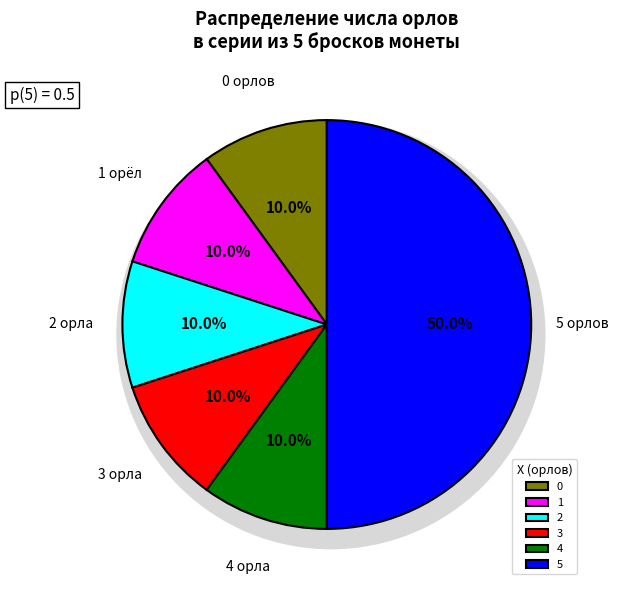

How much of the chart is everything except 1?

90.0%